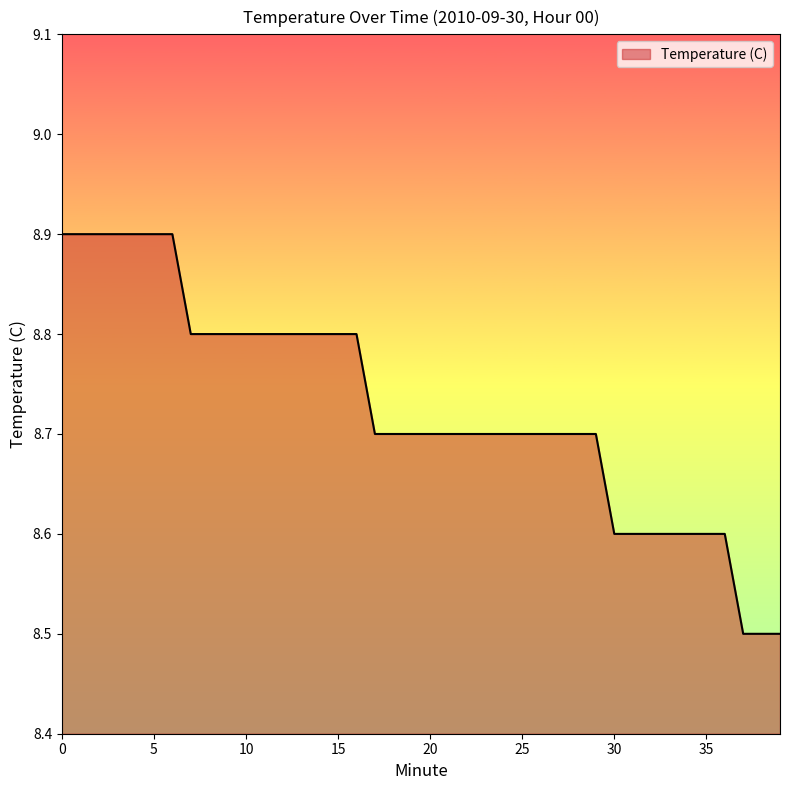

What is the difference between the maximum and minimum values?

0.4